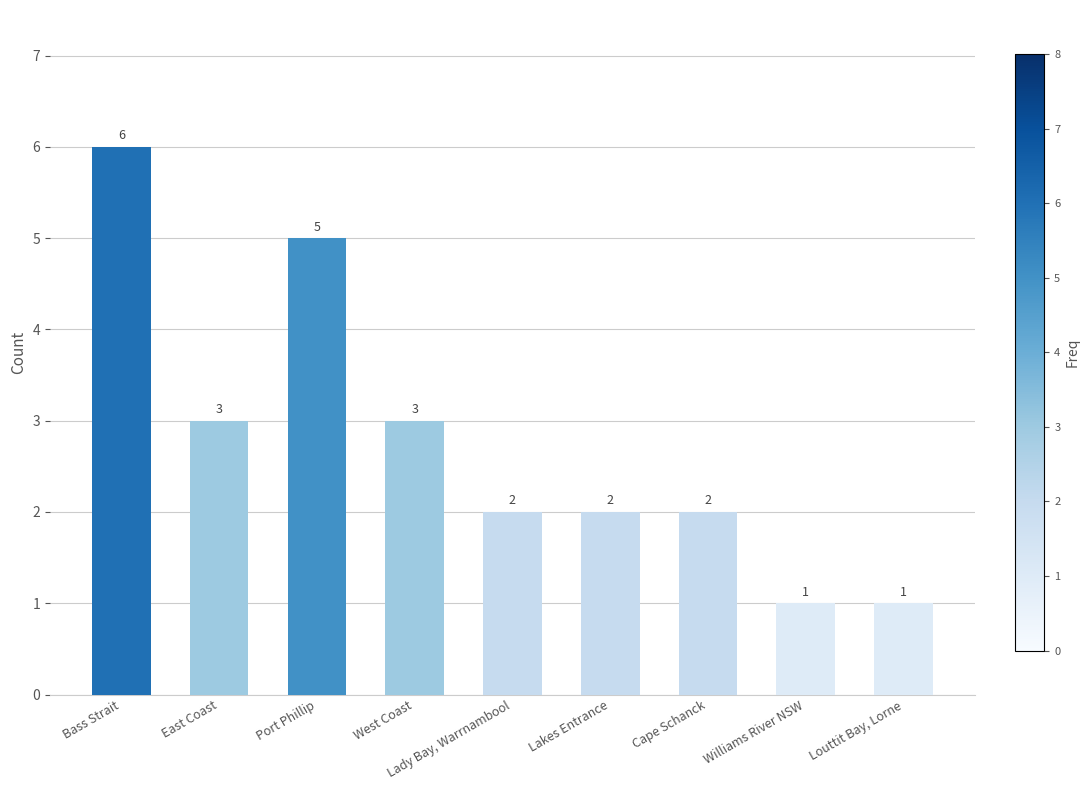

Does the chart contain any negative values?

No